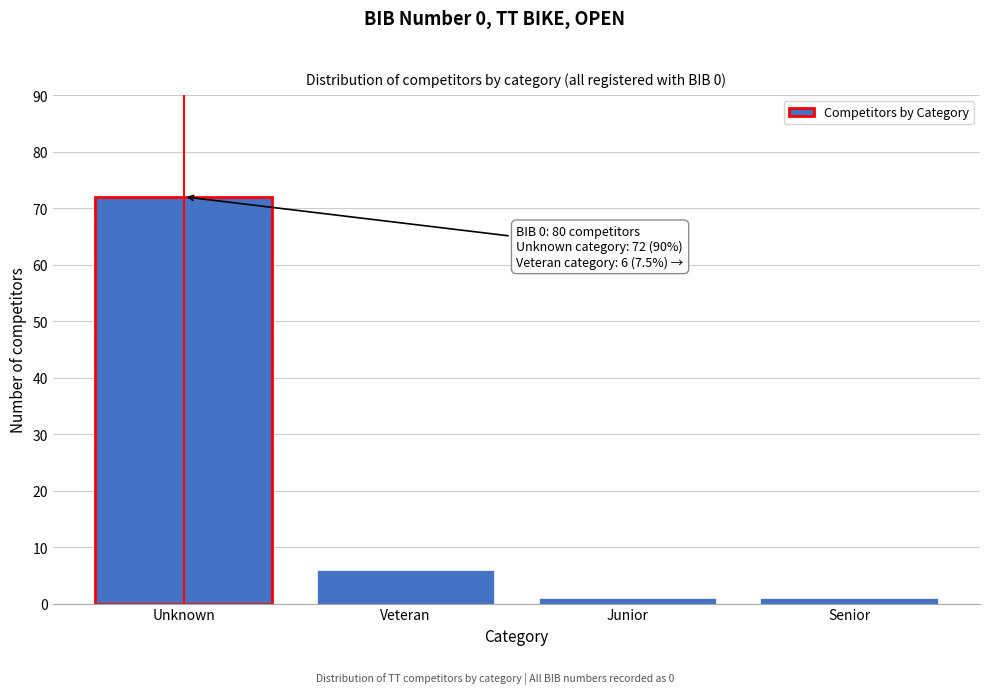

Reading left to right, list all the values displayed in this chart.

Unknown=72	Veteran=6	Junior=1	Senior=1